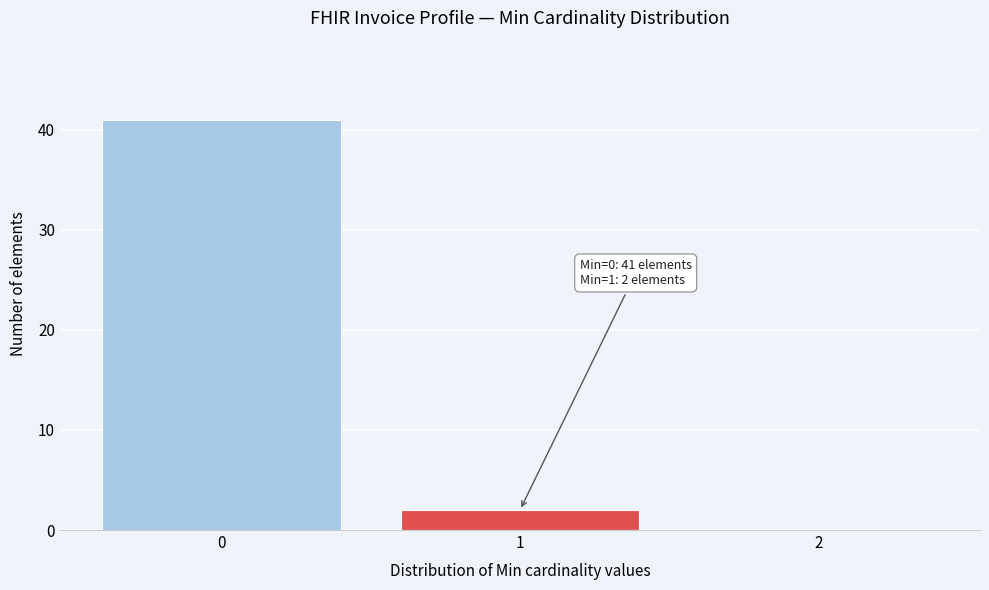

Which range on the x-axis has the tallest bar?

-0.5 to 0.5